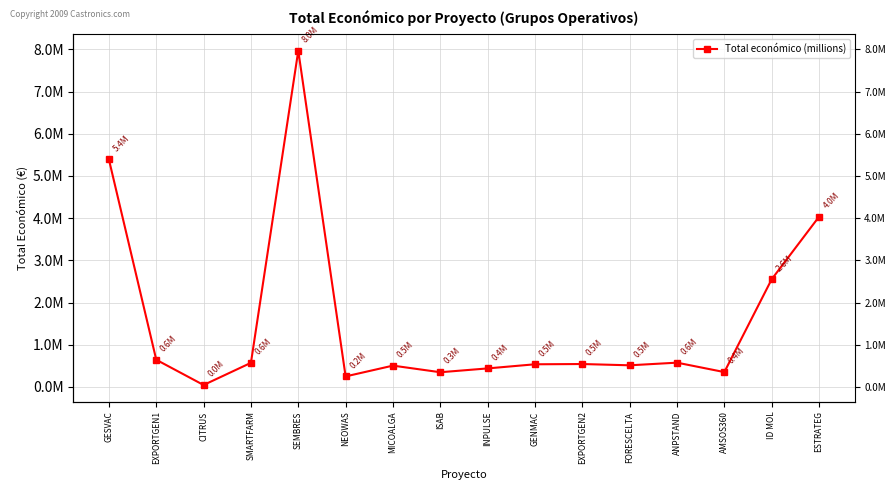

What value does the data have at SEMBRES, to the nearest 100?

7967400